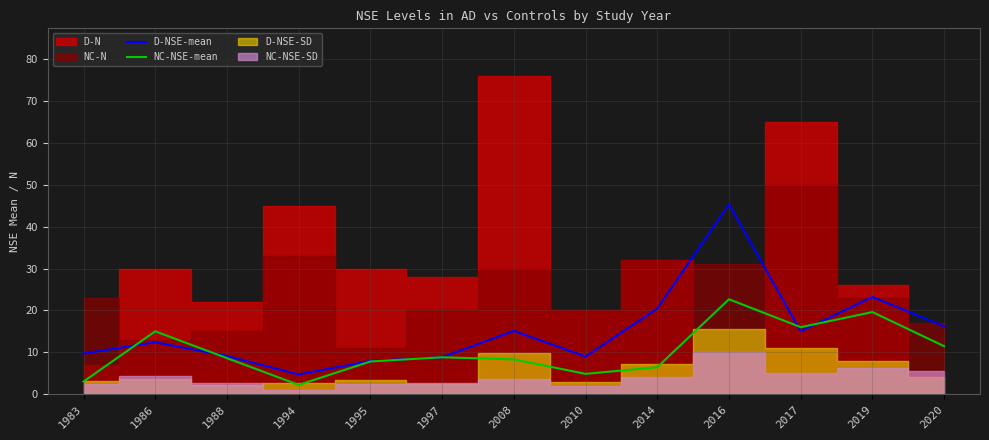

Which has a higher value, 2019 or 1997?

2019